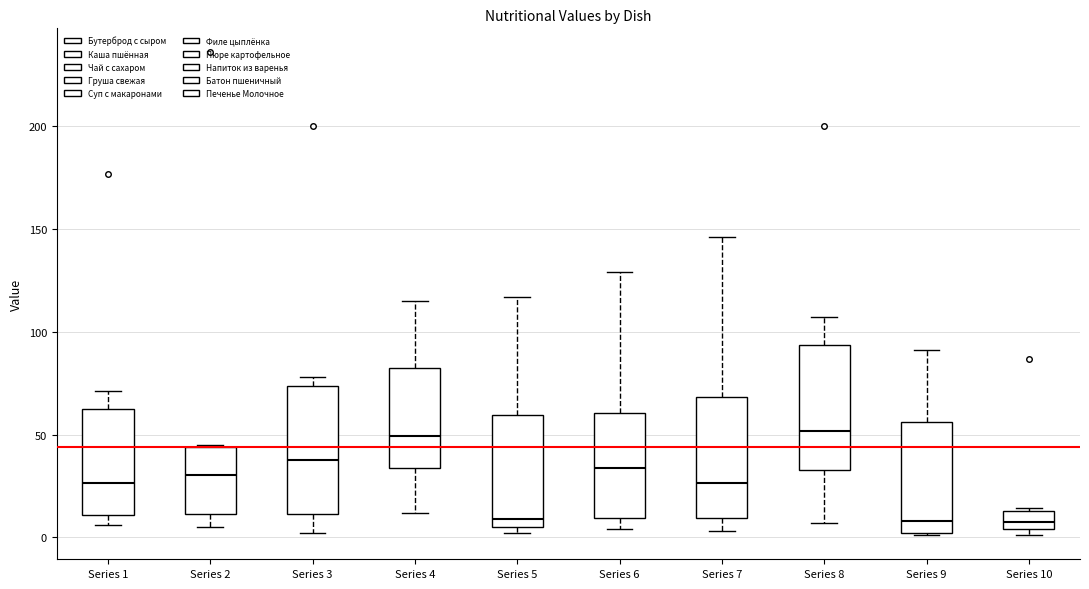

Reading left to right, transcribe this box plot: for each box, give where its median line is, the range the box spans, and where its two whiskers end, as read against the y-axis. The values are not printed on the chart, so give them approximately, as read against the axis.

Series 1: median 25, box 10 to 60, whiskers 5 to 70
Series 2: median 30, box 10 to 45, whiskers 5 to 45
Series 3: median 40, box 10 to 75, whiskers 0 to 80
Series 4: median 50, box 35 to 85, whiskers 10 to 115
Series 5: median 10, box 5 to 60, whiskers 0 to 115
Series 6: median 35, box 10 to 60, whiskers 5 to 130
Series 7: median 25, box 10 to 70, whiskers 5 to 145
Series 8: median 50, box 35 to 95, whiskers 5 to 105
Series 9: median 10, box 0 to 55, whiskers 0 to 90
Series 10: median 10, box 5 to 15, whiskers 0 to 15